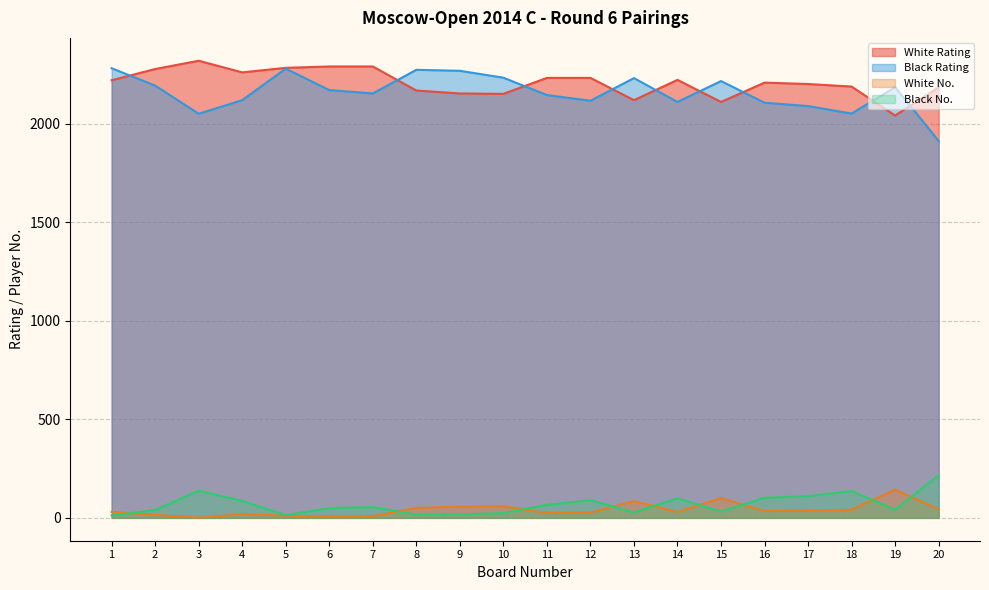

What is the difference between the White No. values at 20 and 11?

18